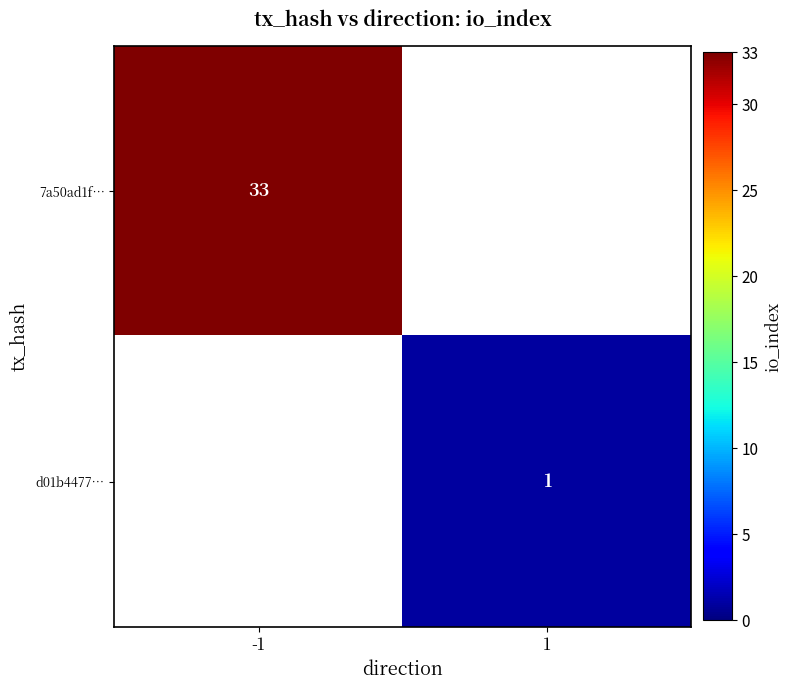

Which category has the lowest value across all series?

1